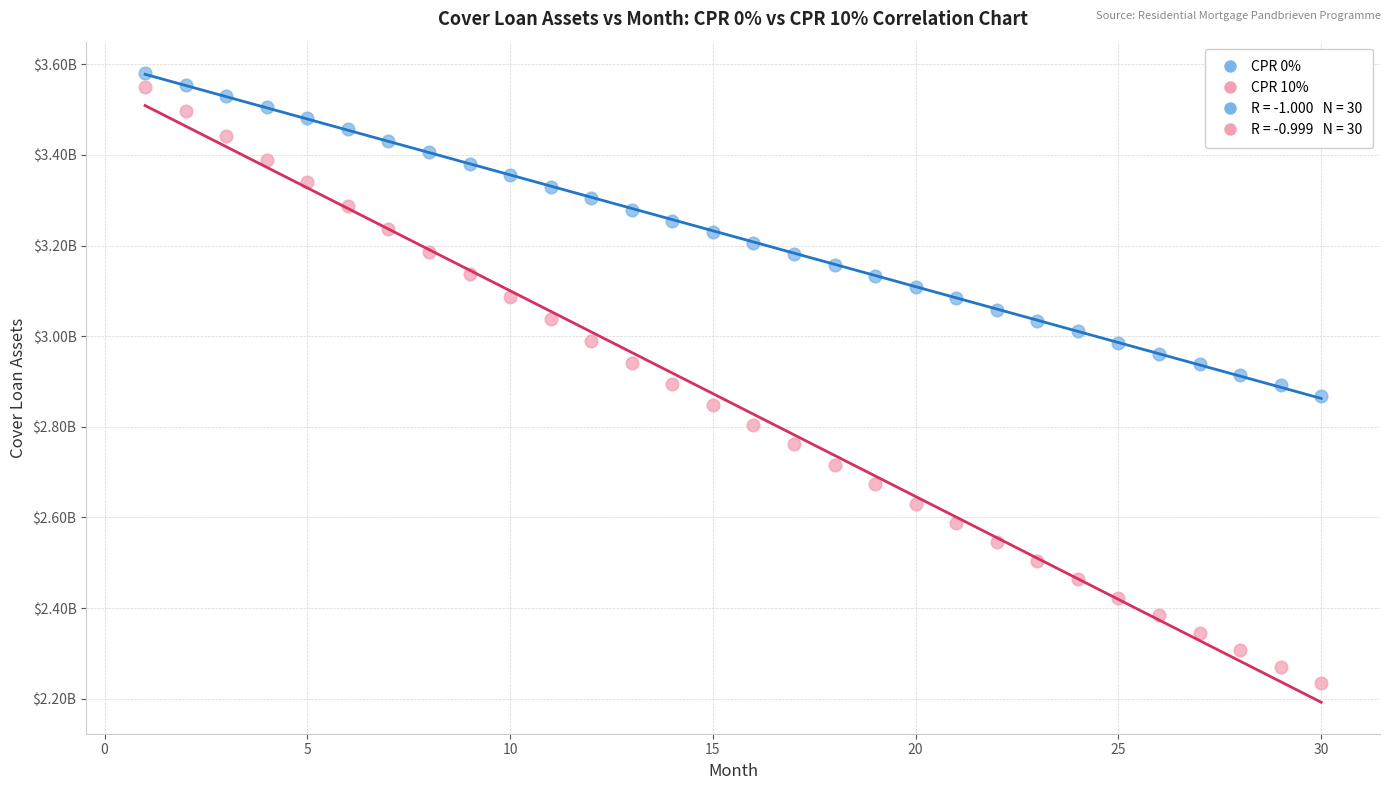

Which series has the widest spread of Y values?

CPR 10%